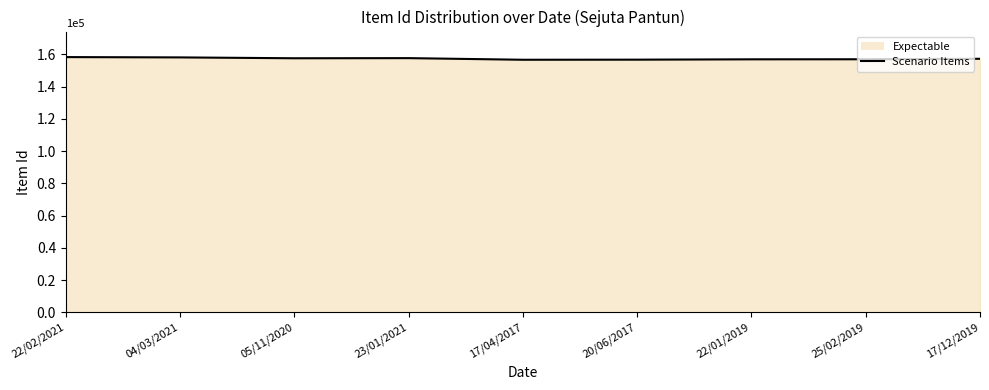

Reading right to left, transcribe all the data shown in this chart.

157319	157021	156985	156778	156718	157723	157643	158177	158371